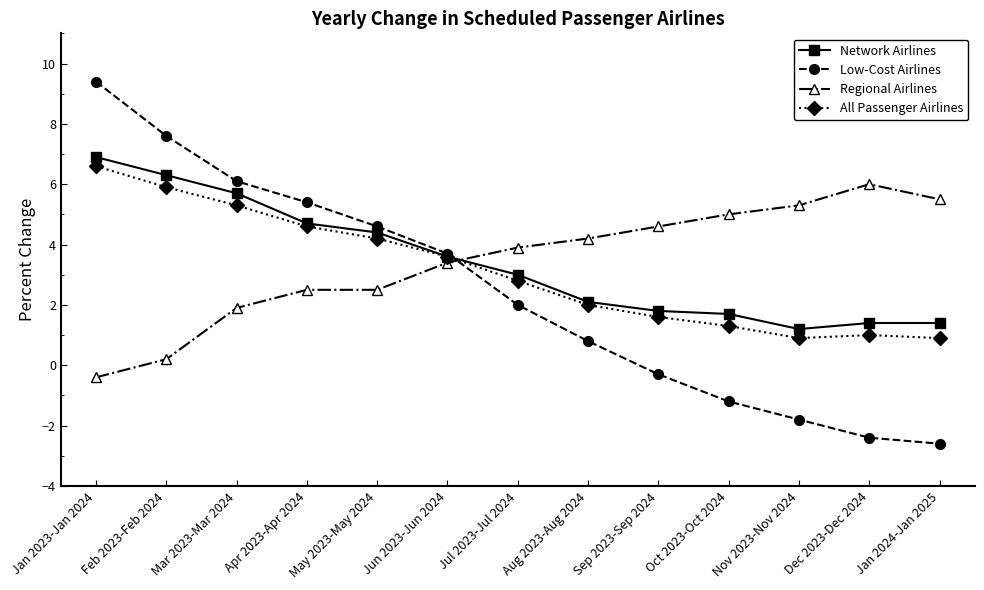

What is the average value of the Network Airlines series?

3.4